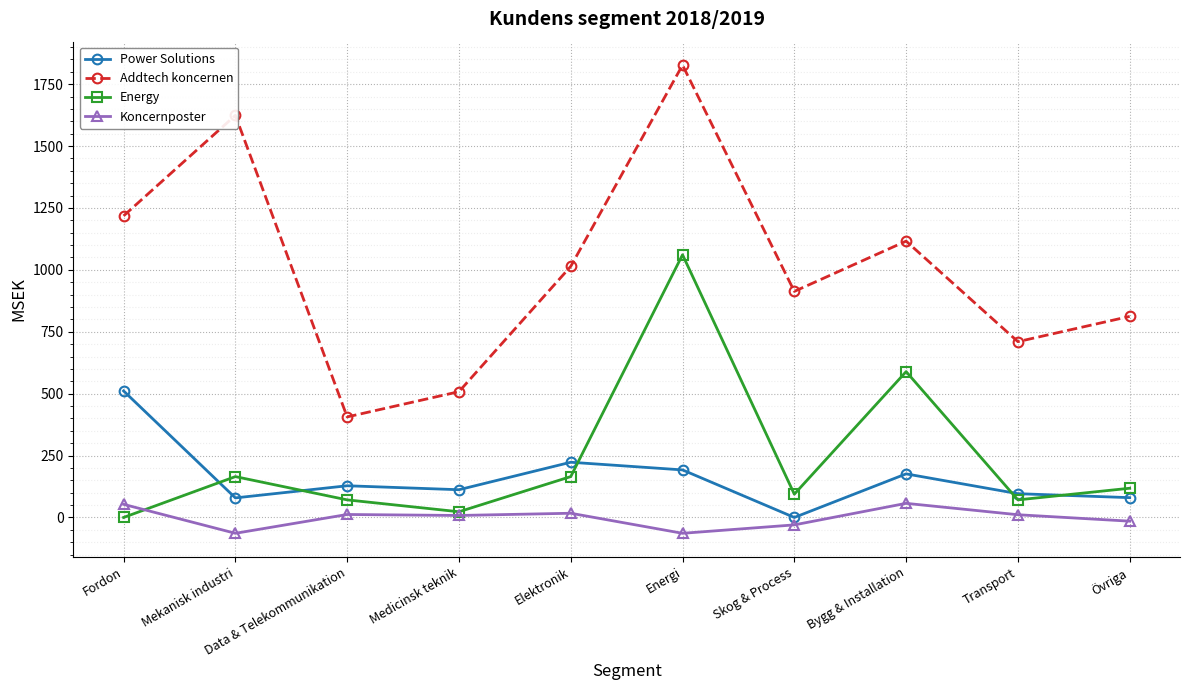

What is the smallest value displayed?

-64